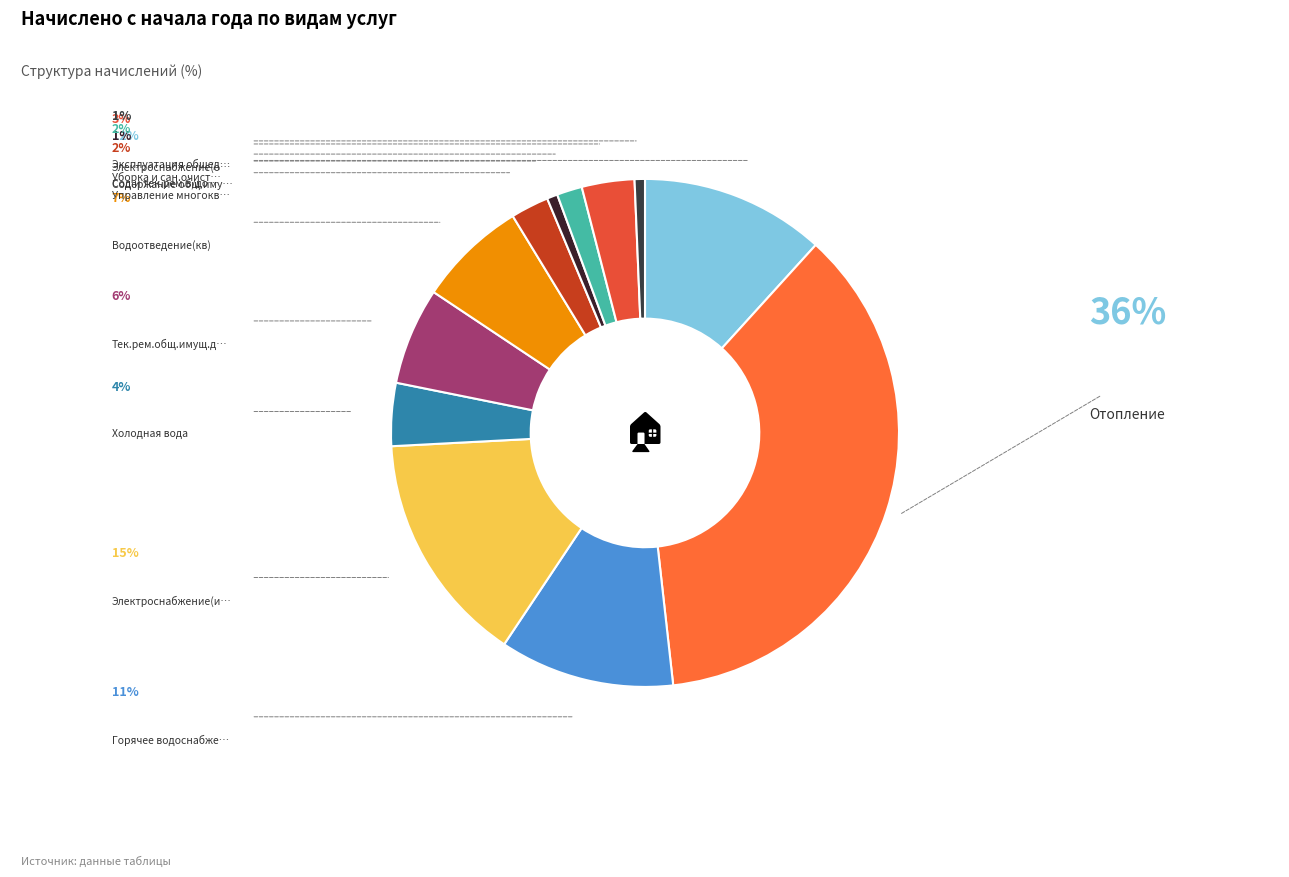

How many slices are in this pie chart?

12